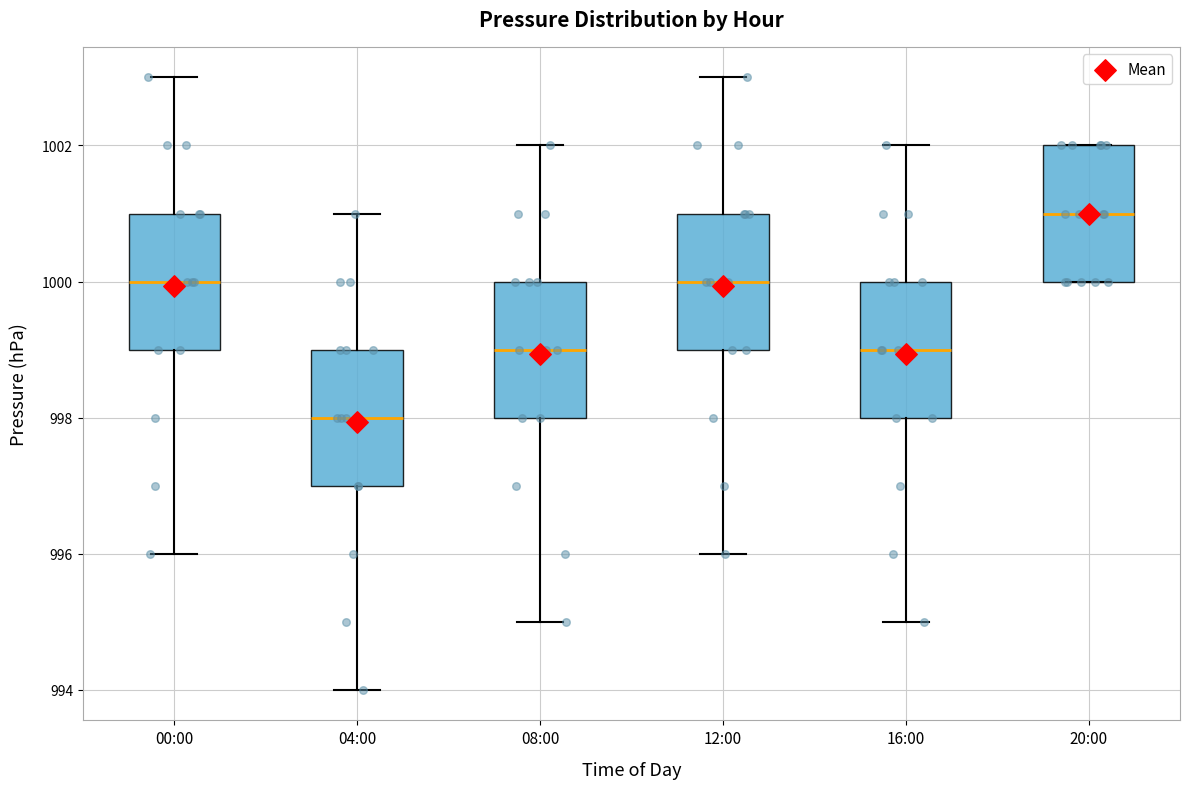

Which box's median line is the highest?

20:00